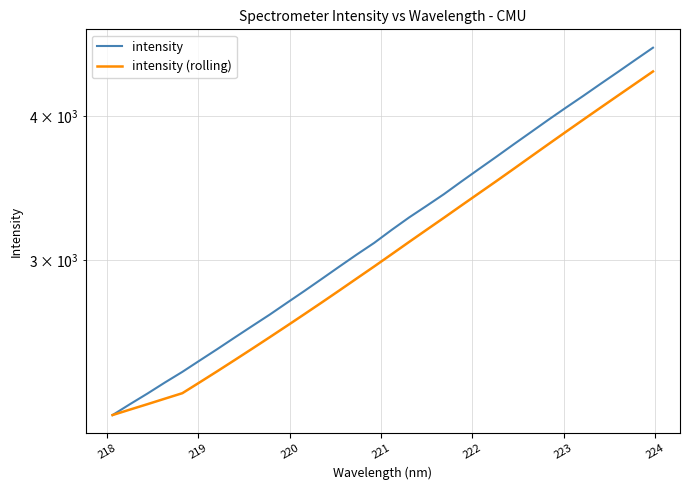

True or false: intensity has more than 0 points higher than both neighbors.

False